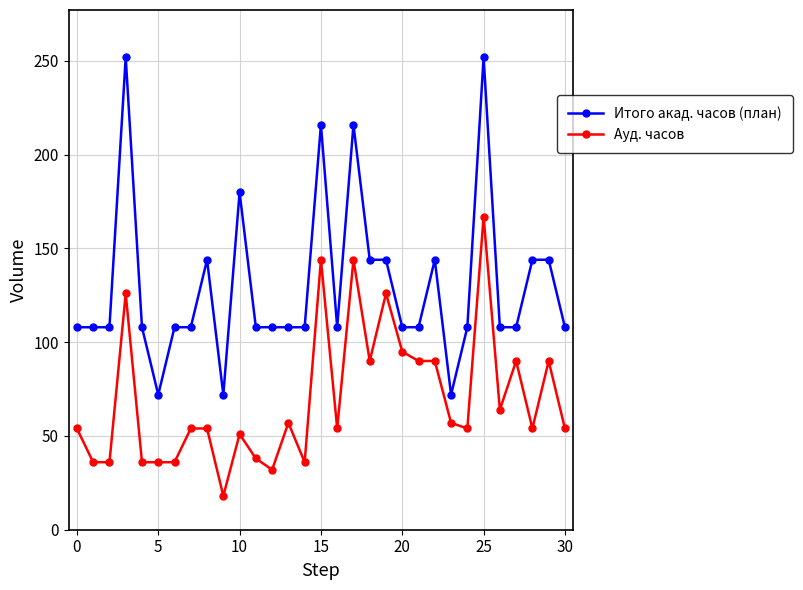

How many Итого акад. часов (план) values are between 108 and 144?

23